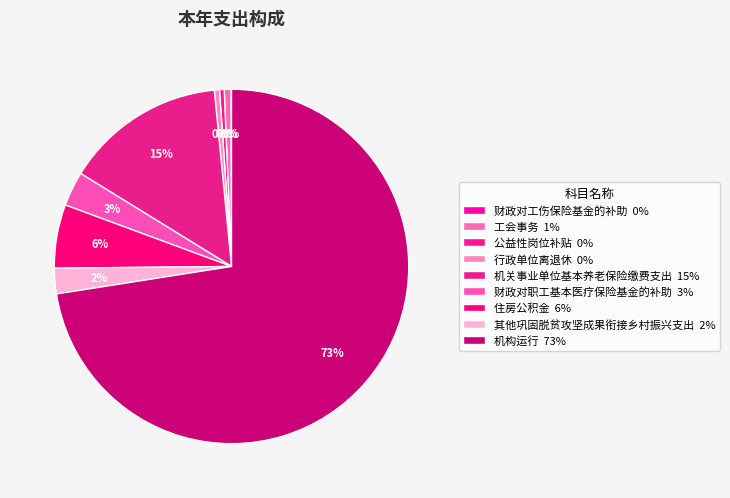

Does 机构运行 account for over 50% of the chart?

Yes